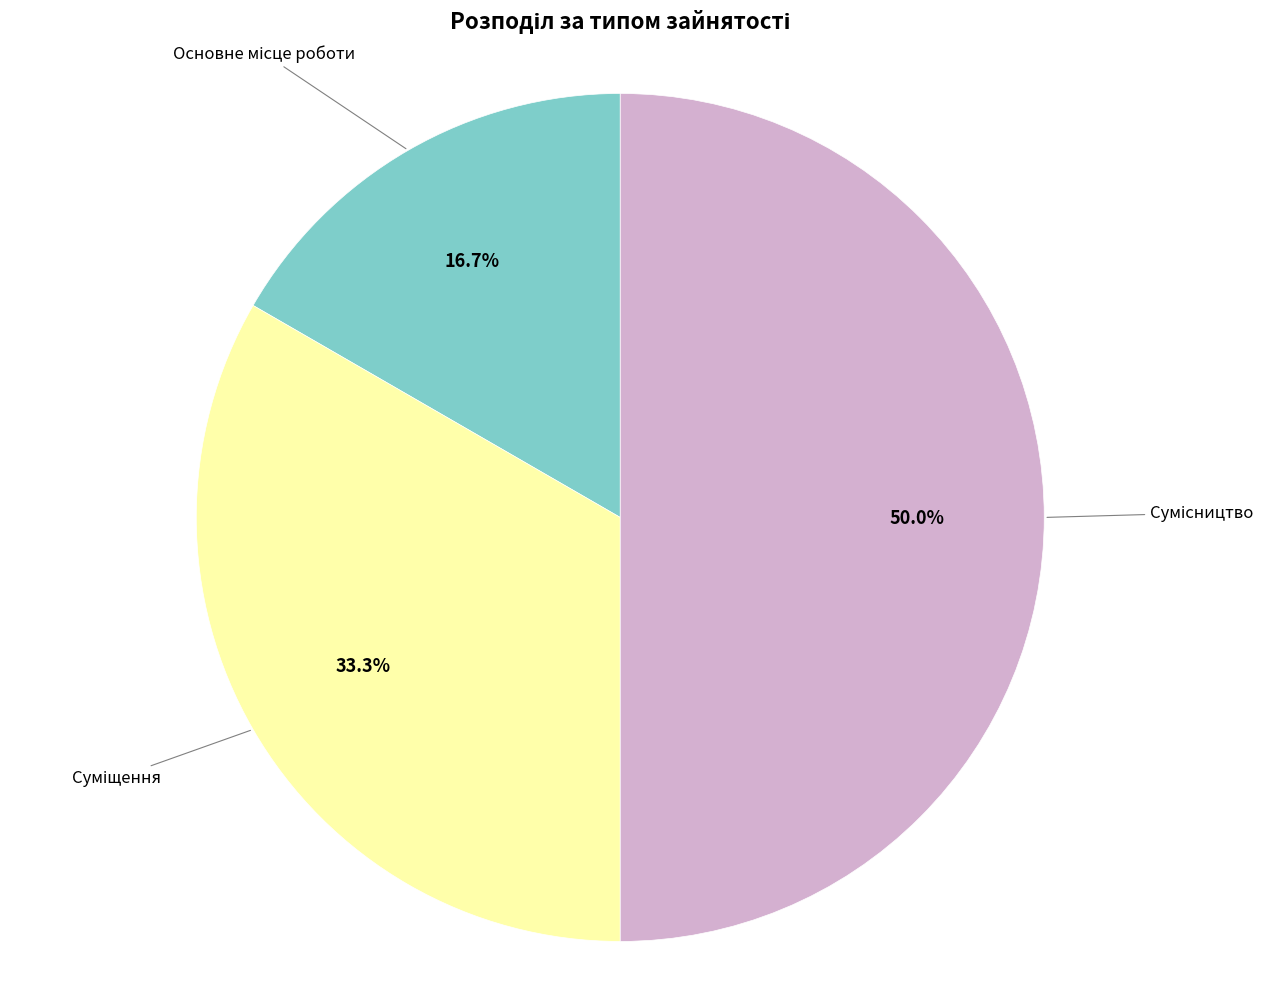

What is the change in value from Суміщення to Сумісництво?

+1